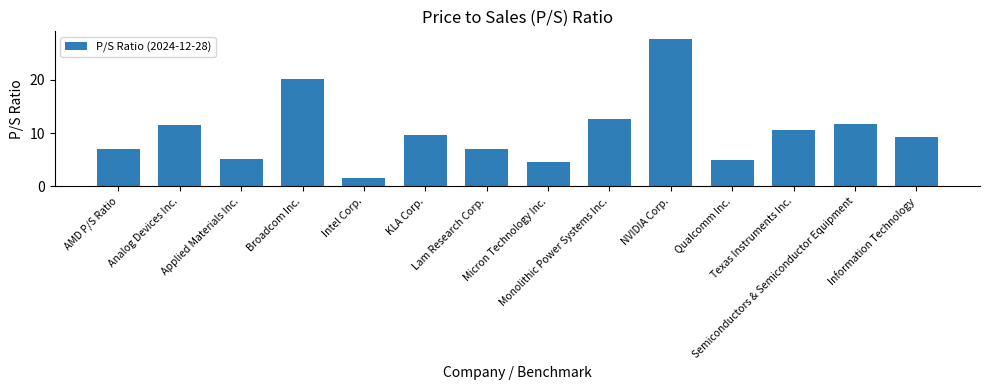

Reading left to right, extract all data points from this chart.

7.0	11.5	5.1	20.1	1.6	9.6	7.0	4.5	12.6	27.7	4.9	10.7	11.8	9.3